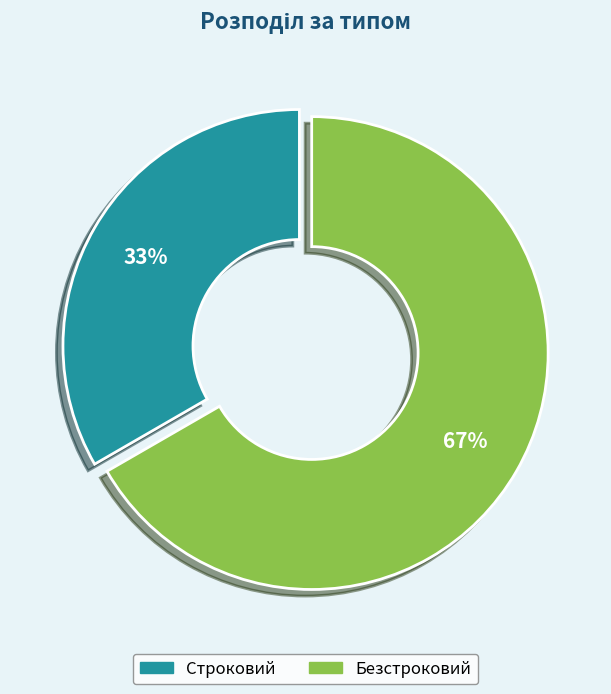

Does Безстроковий represent more than half of the total?

Yes